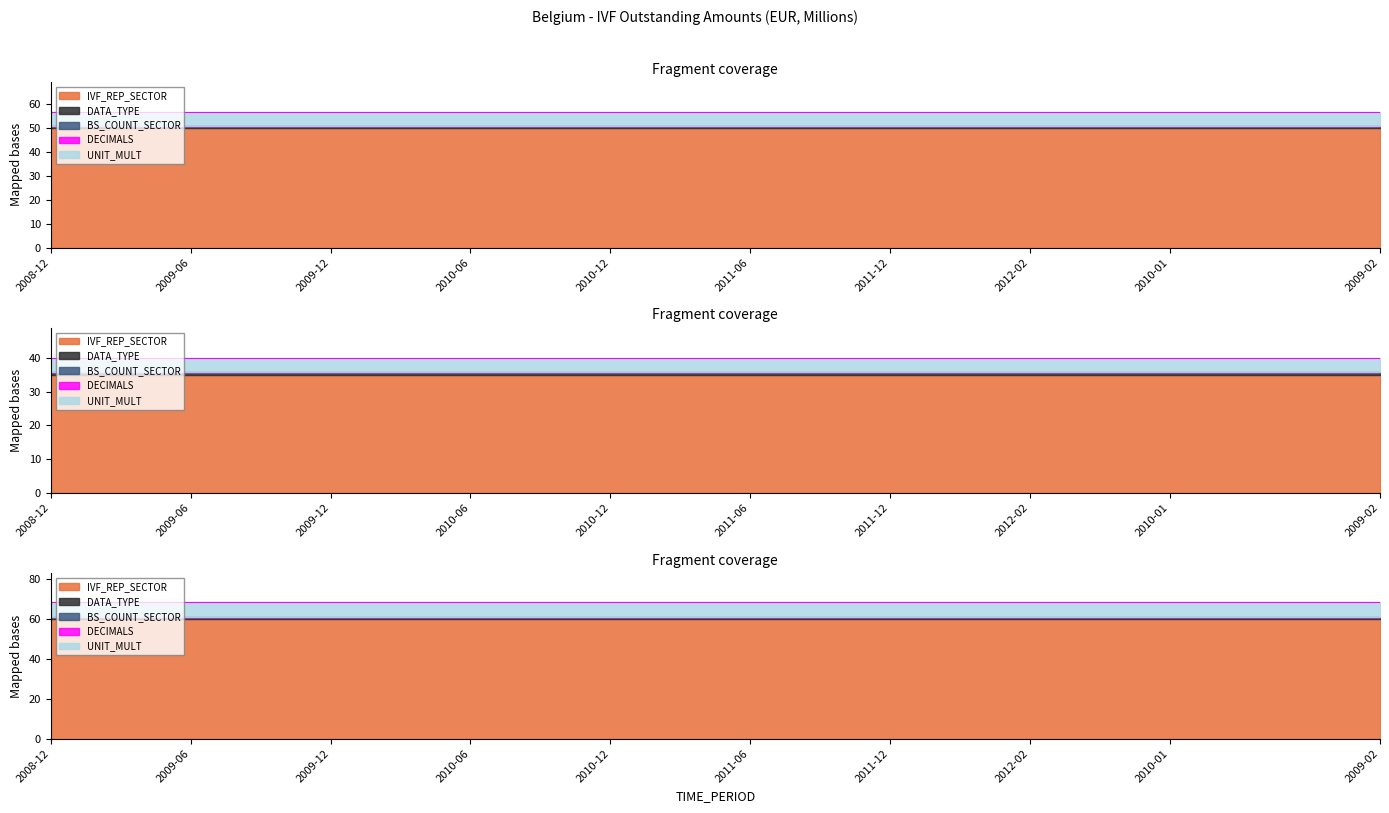

True or false: BS_COUNT_SECTOR and UNIT_MULT intersect in this chart.

False